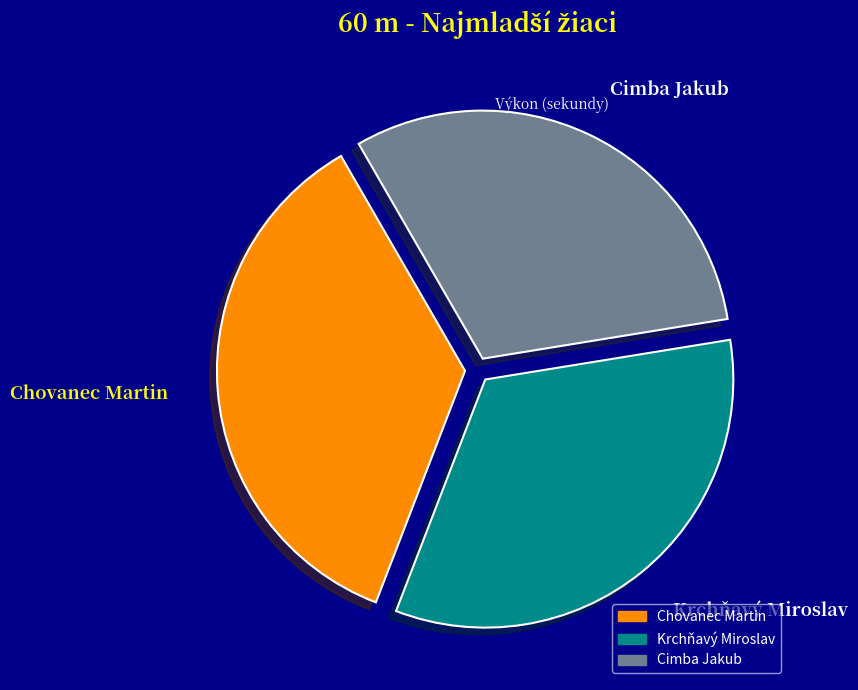

Does any single category account for the majority?

No